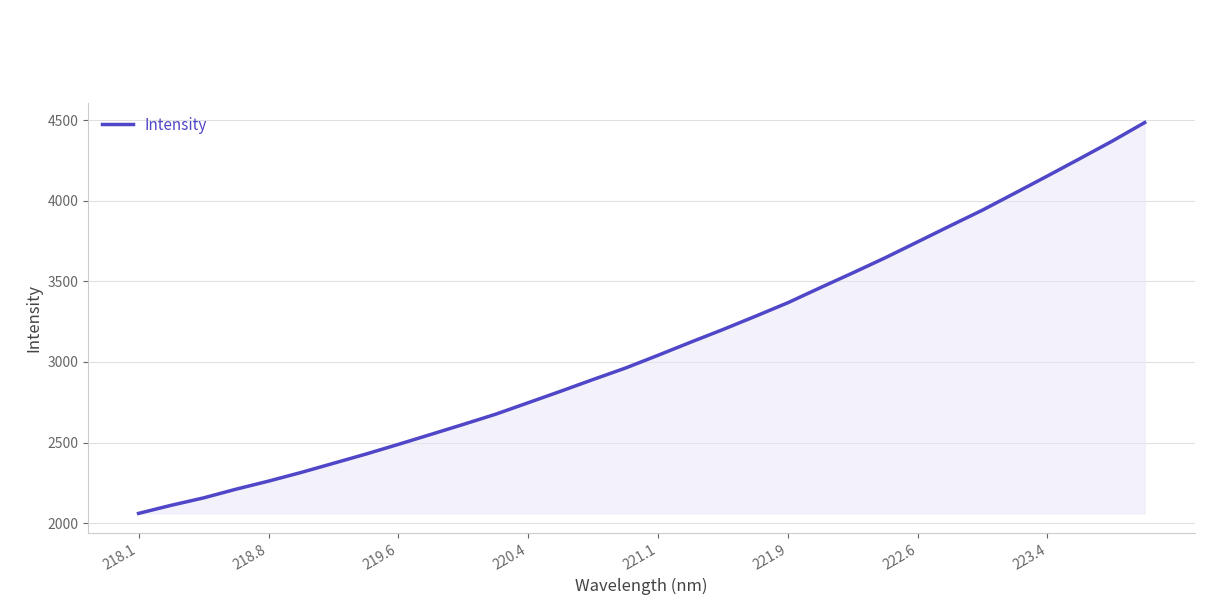

What is the smallest value displayed?

2059.9